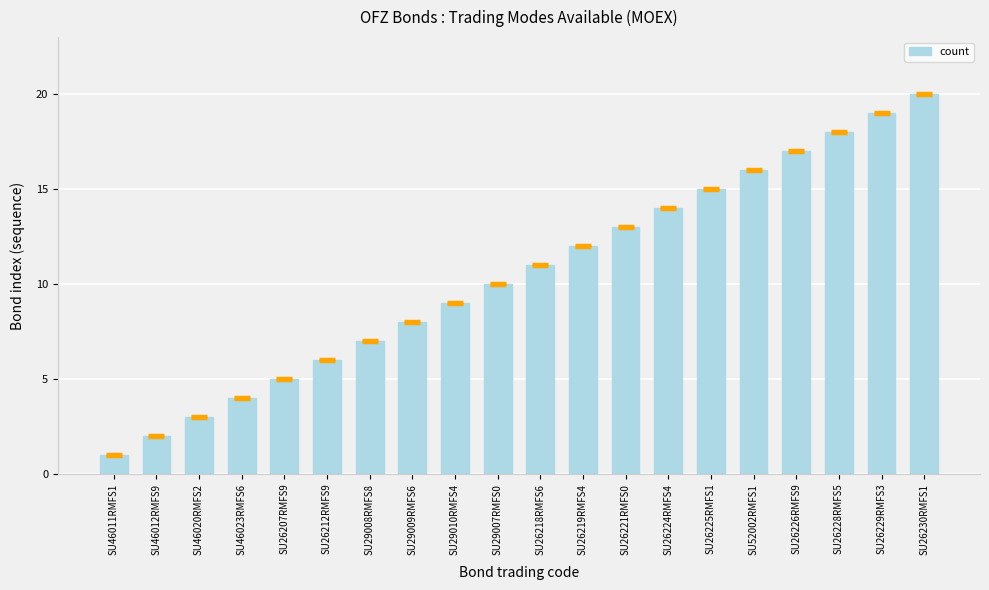

True or false: the data shows 2 at SU46023RMFS6.

False